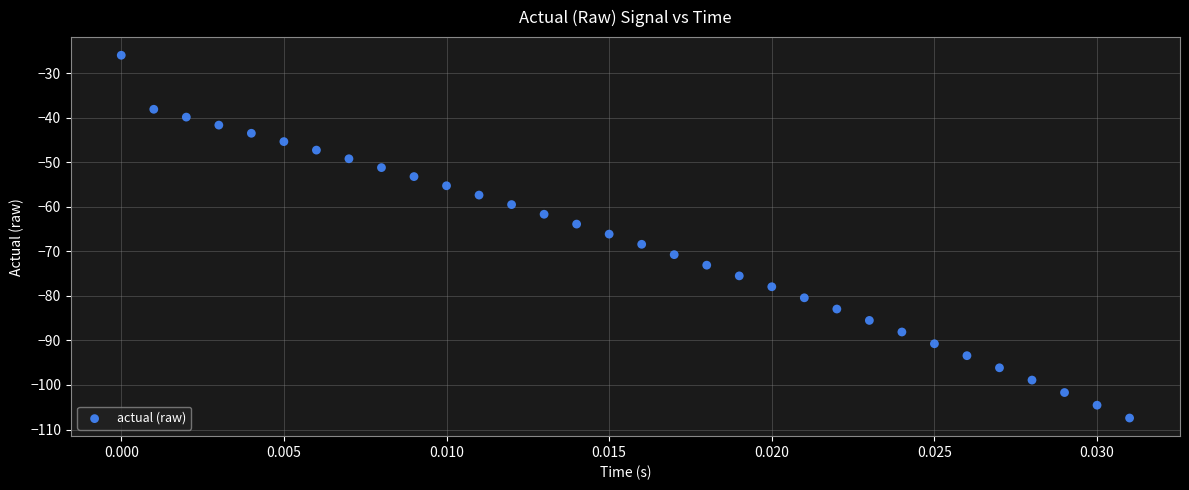

What is the range of Y values (max minus min)?

81.4